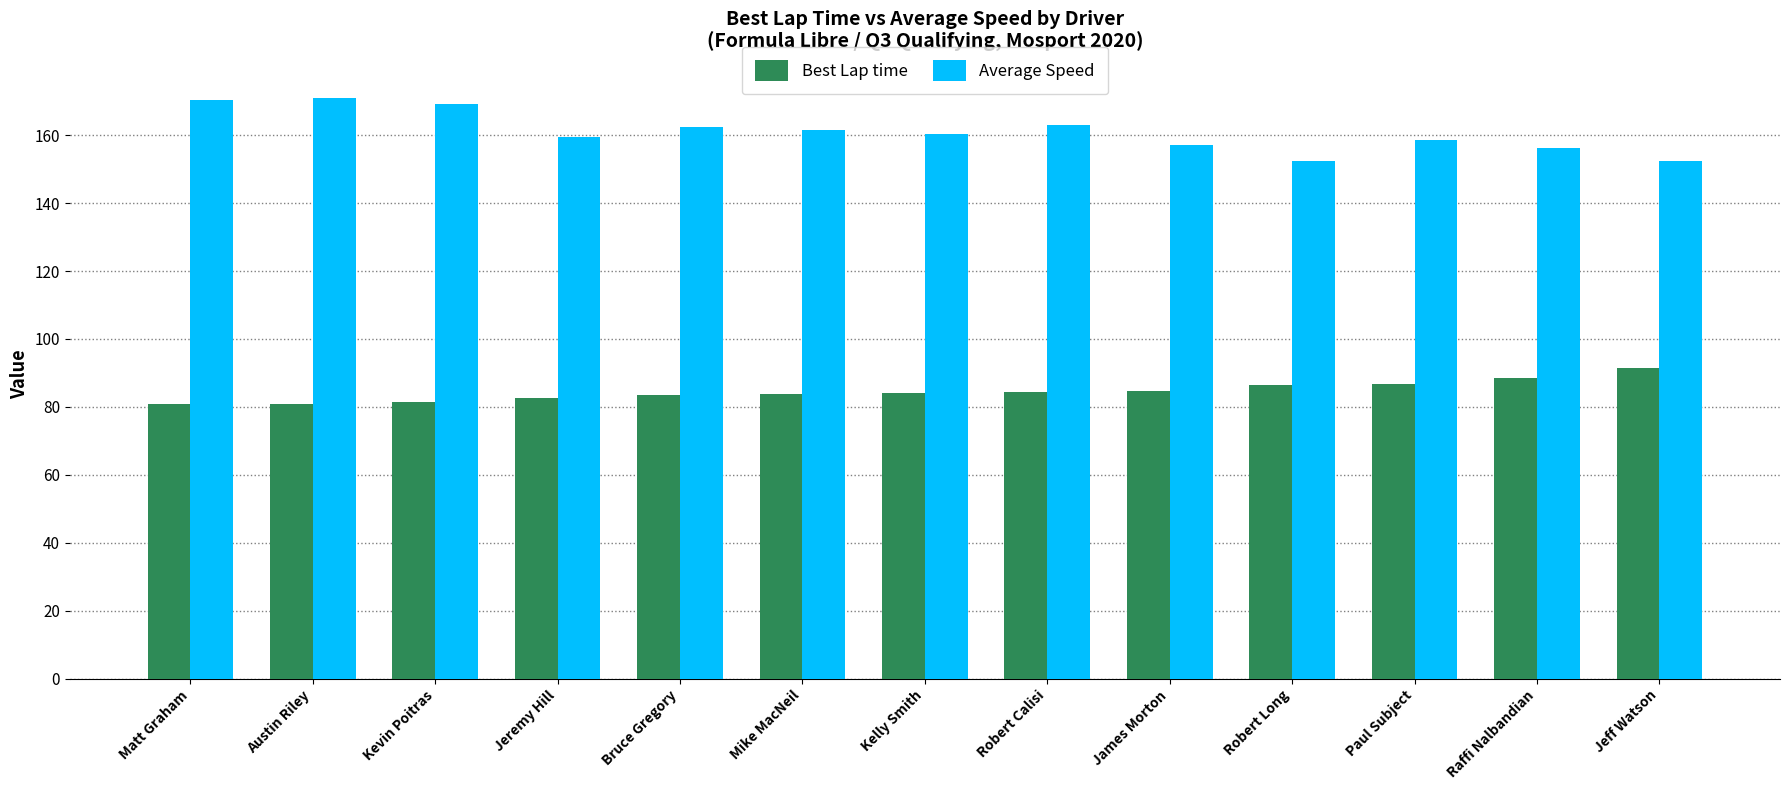

What is the value of the Average Speed bar at the 4th from the left?

159.5